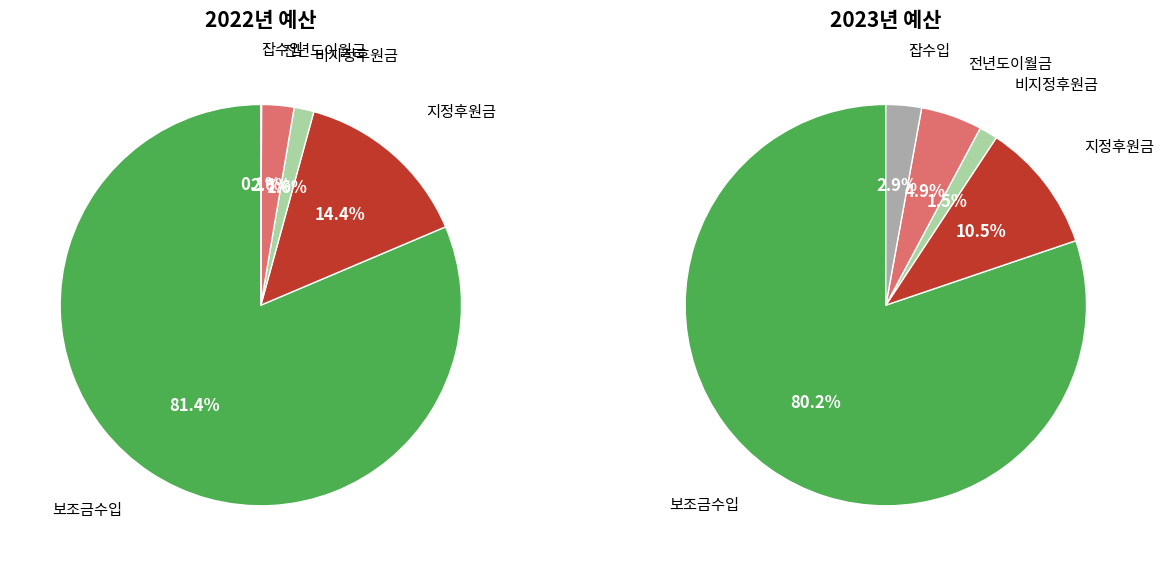

To the nearest percent, what portion does 지정후원금 represent?

11%